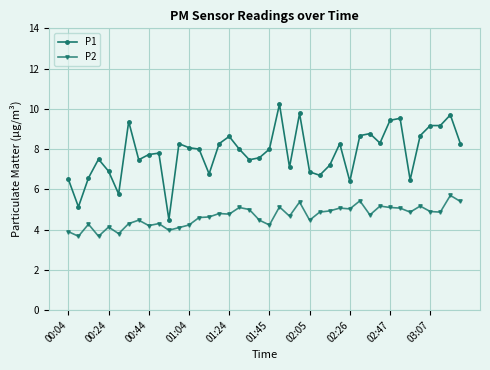

True or false: P1 has more than 1 interior local peaks.

True